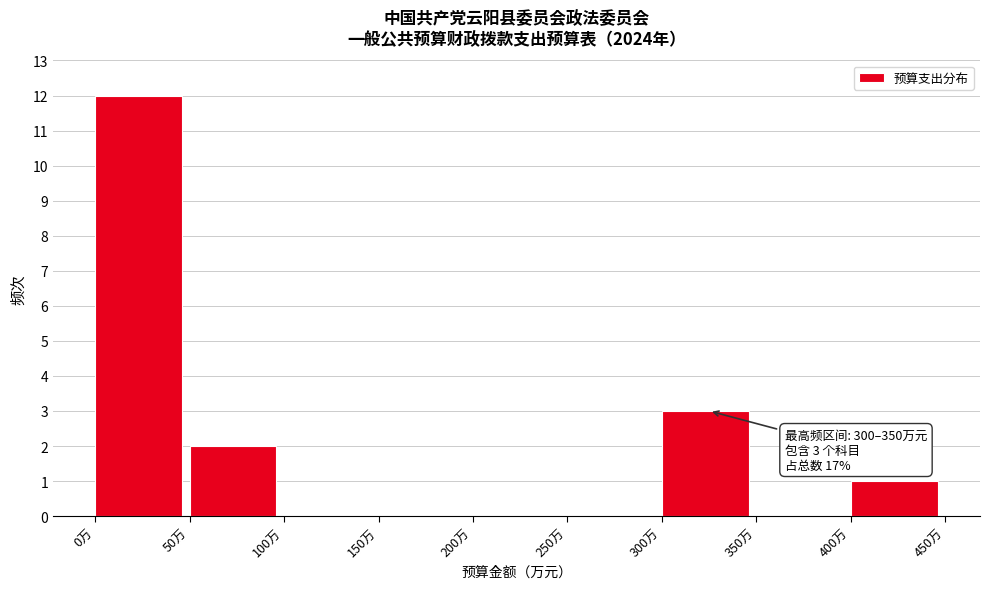

Which range on the x-axis has the tallest bar?

0 to 50